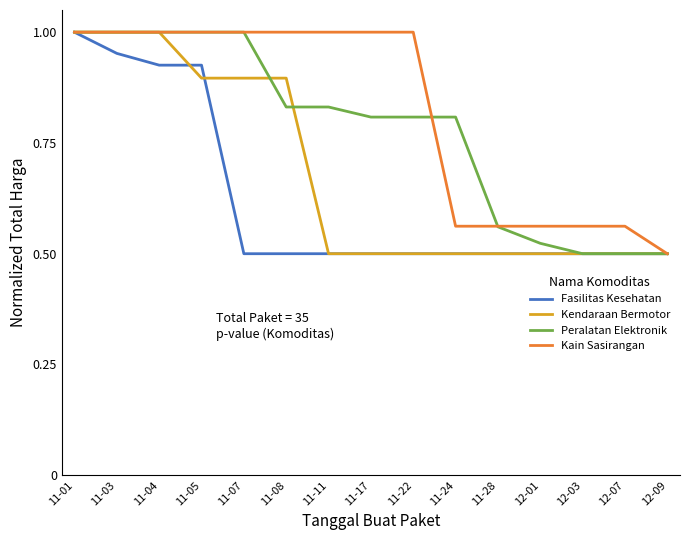

Is the value of Kendaraan Bermotor at 11-08 greater than the value of Kain Sasirangan at 11-04?

No